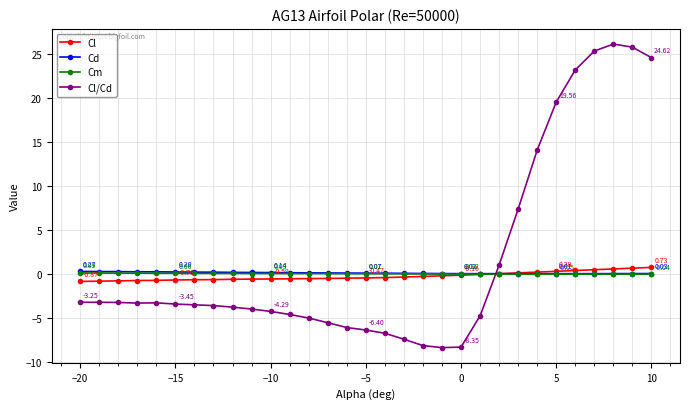

Which series has the largest total across all categories?

Cl/Cd